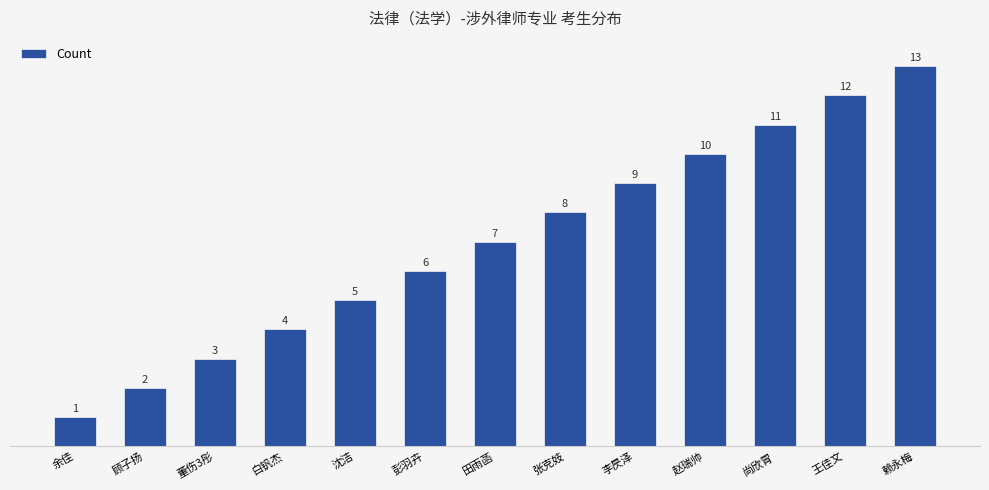

Where is the data nearest to the value 7?

田雨菡